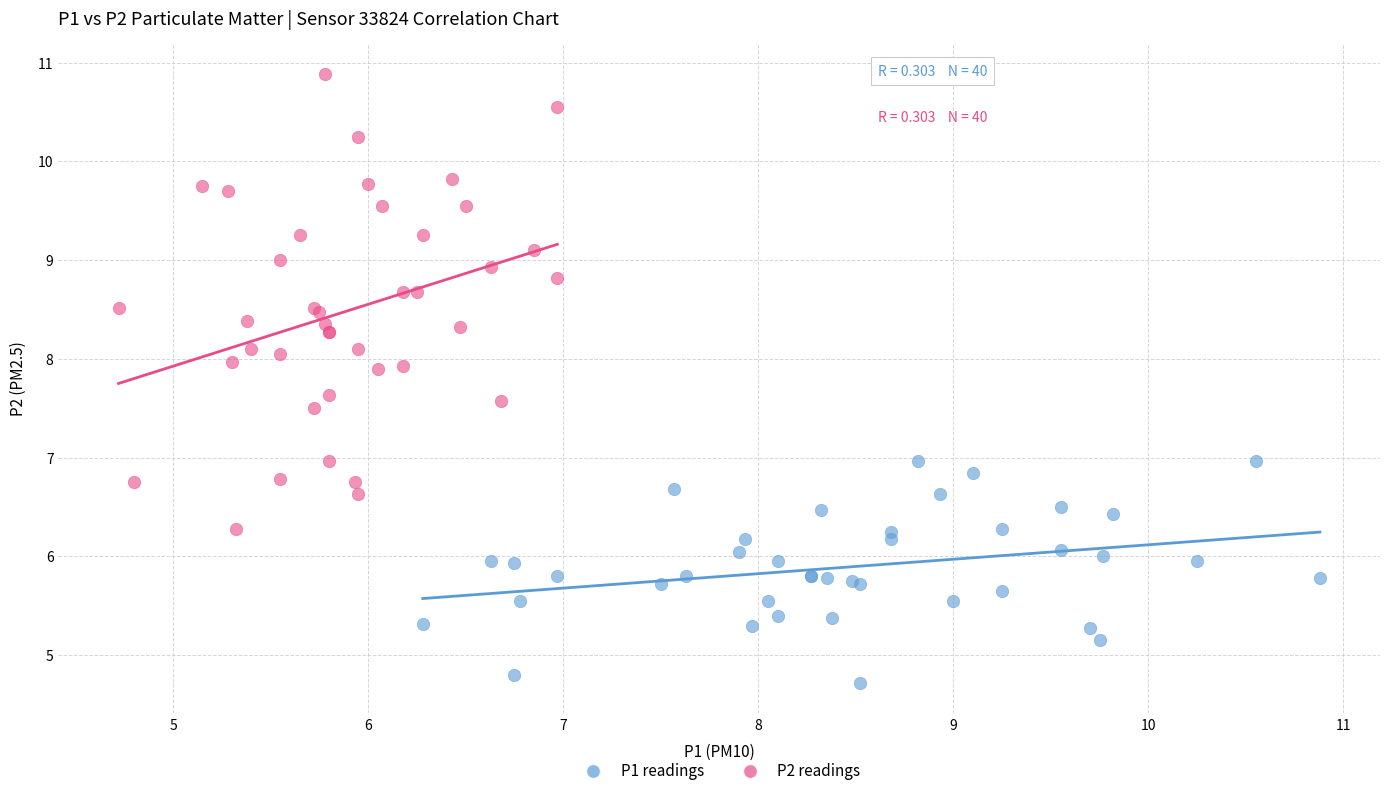

Which series has the widest spread of Y values?

P2 readings